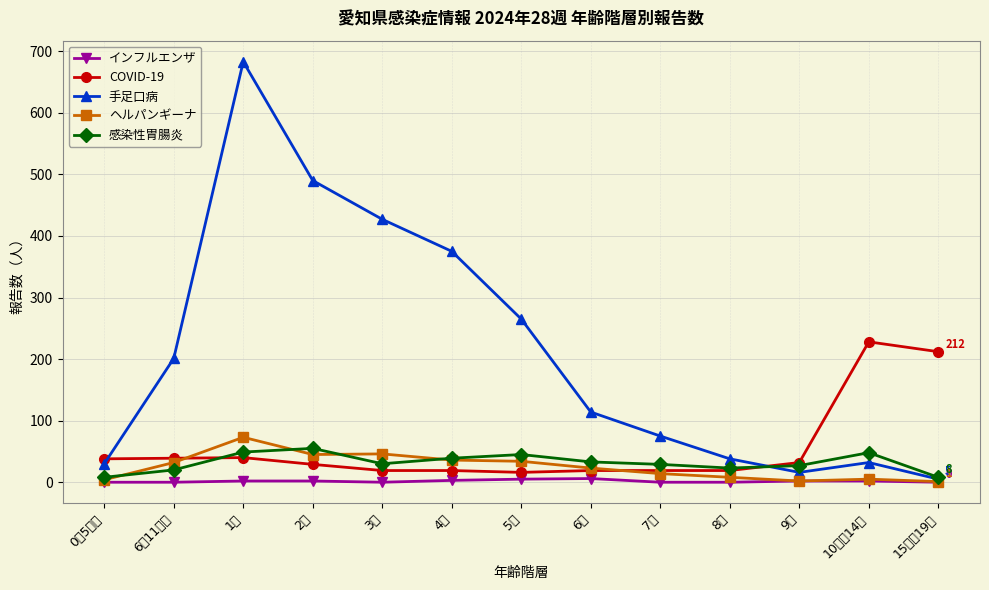

Which series changed the most between 3歳 and 4歳?

手足口病